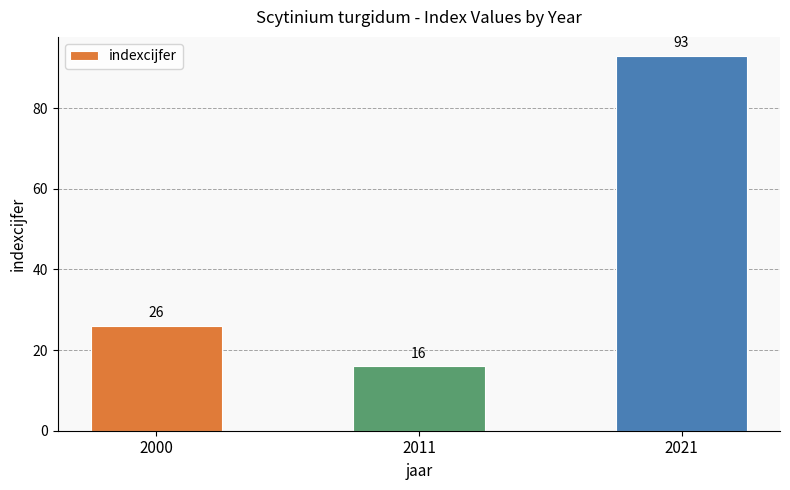

Rank the categories by value from highest to lowest.

2021, 2000, 2011